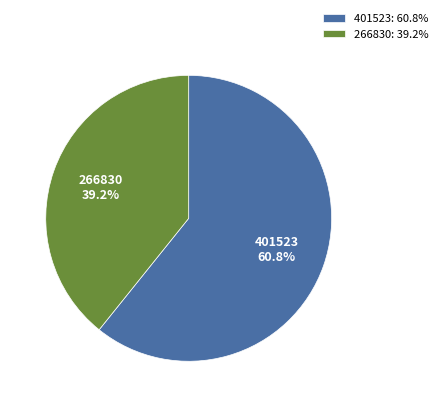

Approximately how many times larger is the value at 266830: 39.2% compared to 401523: 60.8%?

0.6